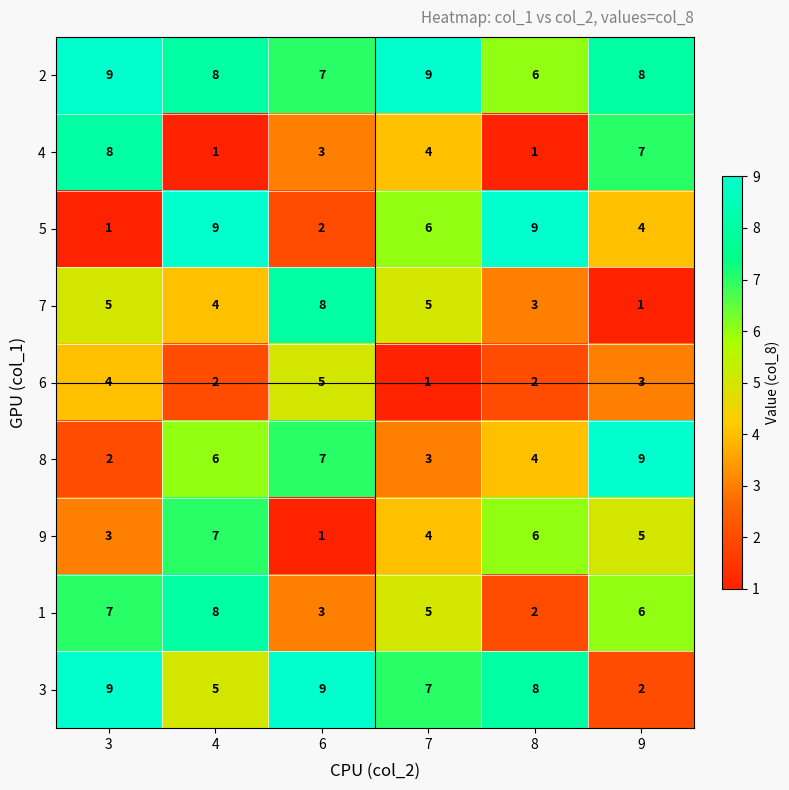

Which series has the largest range (max minus min)?

5